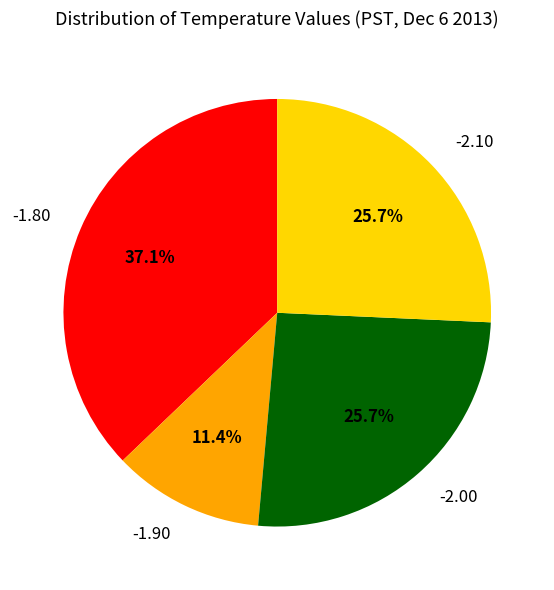

Is there a majority slice in this chart?

No